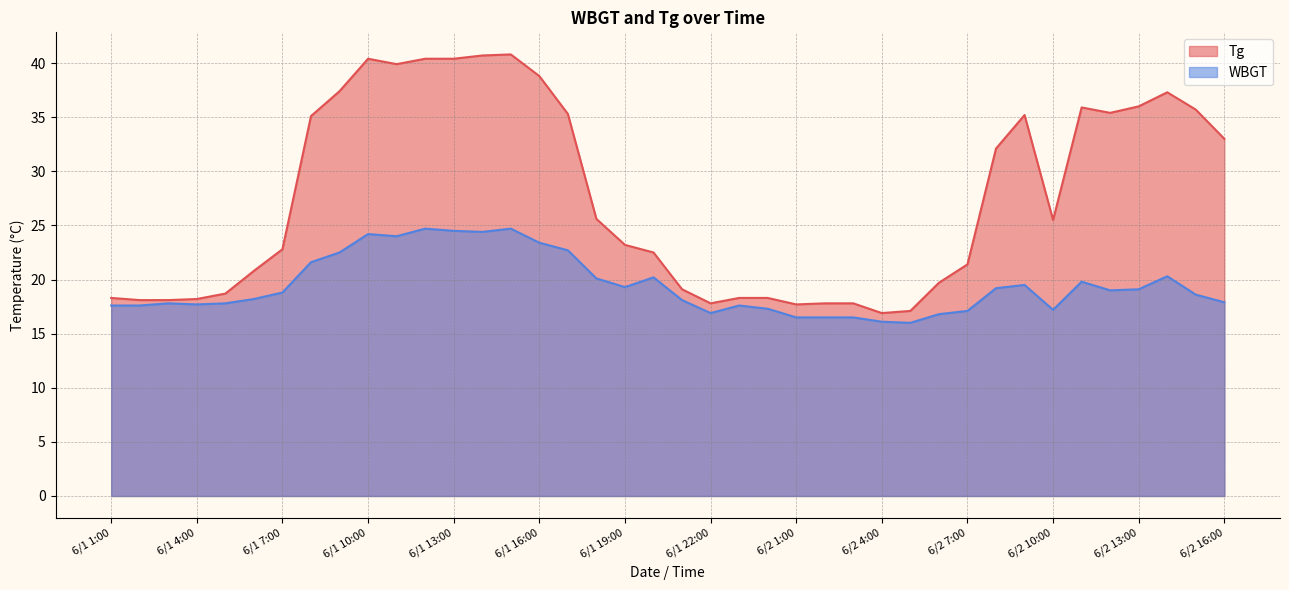

True or false: Tg and WBGT cross at least once.

False